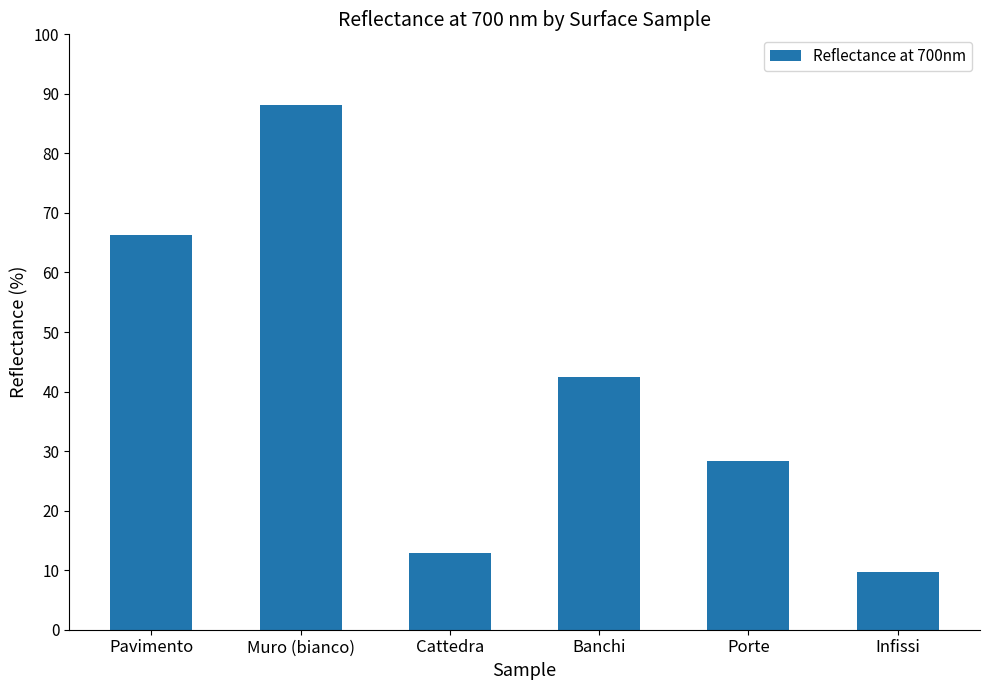

Which label corresponds to the smallest value in the chart?

Infissi